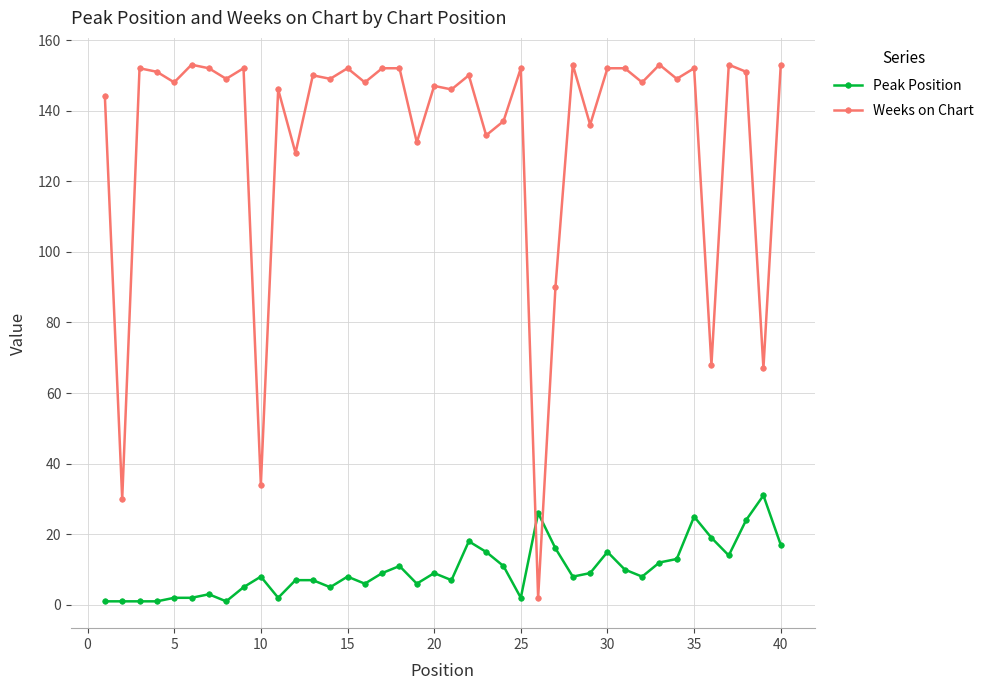

How many intersections are there between Peak Position and Weeks on Chart?

2